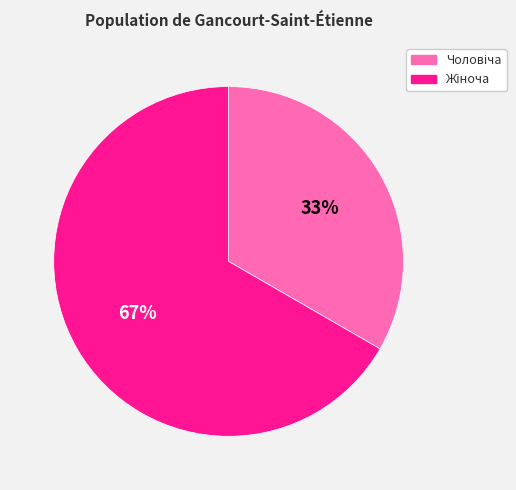

How many segments does this pie chart have?

2